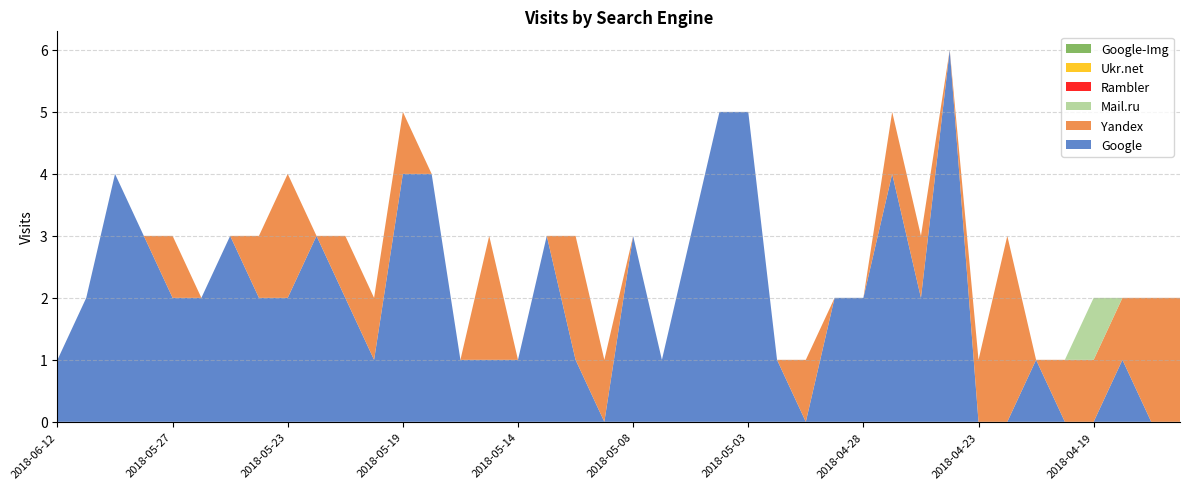

Reading left to right, what are all the values shown in this chart?

Google: 2018-06-12=1	2018-05-30=2	2018-05-29=4	2018-05-28=3	2018-05-27=2	2018-05-26=2	2018-05-25=3	2018-05-24=2	2018-05-23=2	2018-05-22=3	2018-05-21=2	2018-05-20=1	2018-05-19=4	2018-05-18=4	2018-05-17=1	2018-05-15=1	2018-05-14=1	2018-05-12=3	2018-05-11=1	2018-05-09=0	2018-05-08=3	2018-05-07=1	2018-05-06=3	2018-05-04=5	2018-05-03=5	2018-05-02=1	2018-04-30=0	2018-04-29=2	2018-04-28=2	2018-04-26=4	2018-04-25=2	2018-04-24=6	2018-04-23=0	2018-04-22=0	2018-04-21=1	2018-04-20=0	2018-04-19=0	2018-04-18=1	2018-04-17=0	2018-04-16=0
Yandex: 2018-06-12=0	2018-05-30=0	2018-05-29=0	2018-05-28=0	2018-05-27=1	2018-05-26=0	2018-05-25=0	2018-05-24=1	2018-05-23=2	2018-05-22=0	2018-05-21=1	2018-05-20=1	2018-05-19=1	2018-05-18=0	2018-05-17=0	2018-05-15=2	2018-05-14=0	2018-05-12=0	2018-05-11=2	2018-05-09=1	2018-05-08=0	2018-05-07=0	2018-05-06=0	2018-05-04=0	2018-05-03=0	2018-05-02=0	2018-04-30=1	2018-04-29=0	2018-04-28=0	2018-04-26=1	2018-04-25=1	2018-04-24=0	2018-04-23=1	2018-04-22=3	2018-04-21=0	2018-04-20=1	2018-04-19=1	2018-04-18=1	2018-04-17=2	2018-04-16=2
Mail.ru: 2018-06-12=0	2018-05-30=0	2018-05-29=0	2018-05-28=0	2018-05-27=0	2018-05-26=0	2018-05-25=0	2018-05-24=0	2018-05-23=0	2018-05-22=0	2018-05-21=0	2018-05-20=0	2018-05-19=0	2018-05-18=0	2018-05-17=0	2018-05-15=0	2018-05-14=0	2018-05-12=0	2018-05-11=0	2018-05-09=0	2018-05-08=0	2018-05-07=0	2018-05-06=0	2018-05-04=0	2018-05-03=0	2018-05-02=0	2018-04-30=0	2018-04-29=0	2018-04-28=0	2018-04-26=0	2018-04-25=0	2018-04-24=0	2018-04-23=0	2018-04-22=0	2018-04-21=0	2018-04-20=0	2018-04-19=1	2018-04-18=0	2018-04-17=0	2018-04-16=0
Rambler: 2018-06-12=0	2018-05-30=0	2018-05-29=0	2018-05-28=0	2018-05-27=0	2018-05-26=0	2018-05-25=0	2018-05-24=0	2018-05-23=0	2018-05-22=0	2018-05-21=0	2018-05-20=0	2018-05-19=0	2018-05-18=0	2018-05-17=0	2018-05-15=0	2018-05-14=0	2018-05-12=0	2018-05-11=0	2018-05-09=0	2018-05-08=0	2018-05-07=0	2018-05-06=0	2018-05-04=0	2018-05-03=0	2018-05-02=0	2018-04-30=0	2018-04-29=0	2018-04-28=0	2018-04-26=0	2018-04-25=0	2018-04-24=0	2018-04-23=0	2018-04-22=0	2018-04-21=0	2018-04-20=0	2018-04-19=0	2018-04-18=0	2018-04-17=0	2018-04-16=0
Ukr.net: 2018-06-12=0	2018-05-30=0	2018-05-29=0	2018-05-28=0	2018-05-27=0	2018-05-26=0	2018-05-25=0	2018-05-24=0	2018-05-23=0	2018-05-22=0	2018-05-21=0	2018-05-20=0	2018-05-19=0	2018-05-18=0	2018-05-17=0	2018-05-15=0	2018-05-14=0	2018-05-12=0	2018-05-11=0	2018-05-09=0	2018-05-08=0	2018-05-07=0	2018-05-06=0	2018-05-04=0	2018-05-03=0	2018-05-02=0	2018-04-30=0	2018-04-29=0	2018-04-28=0	2018-04-26=0	2018-04-25=0	2018-04-24=0	2018-04-23=0	2018-04-22=0	2018-04-21=0	2018-04-20=0	2018-04-19=0	2018-04-18=0	2018-04-17=0	2018-04-16=0
Google-Img: 2018-06-12=0	2018-05-30=0	2018-05-29=0	2018-05-28=0	2018-05-27=0	2018-05-26=0	2018-05-25=0	2018-05-24=0	2018-05-23=0	2018-05-22=0	2018-05-21=0	2018-05-20=0	2018-05-19=0	2018-05-18=0	2018-05-17=0	2018-05-15=0	2018-05-14=0	2018-05-12=0	2018-05-11=0	2018-05-09=0	2018-05-08=0	2018-05-07=0	2018-05-06=0	2018-05-04=0	2018-05-03=0	2018-05-02=0	2018-04-30=0	2018-04-29=0	2018-04-28=0	2018-04-26=0	2018-04-25=0	2018-04-24=0	2018-04-23=0	2018-04-22=0	2018-04-21=0	2018-04-20=0	2018-04-19=0	2018-04-18=0	2018-04-17=0	2018-04-16=0